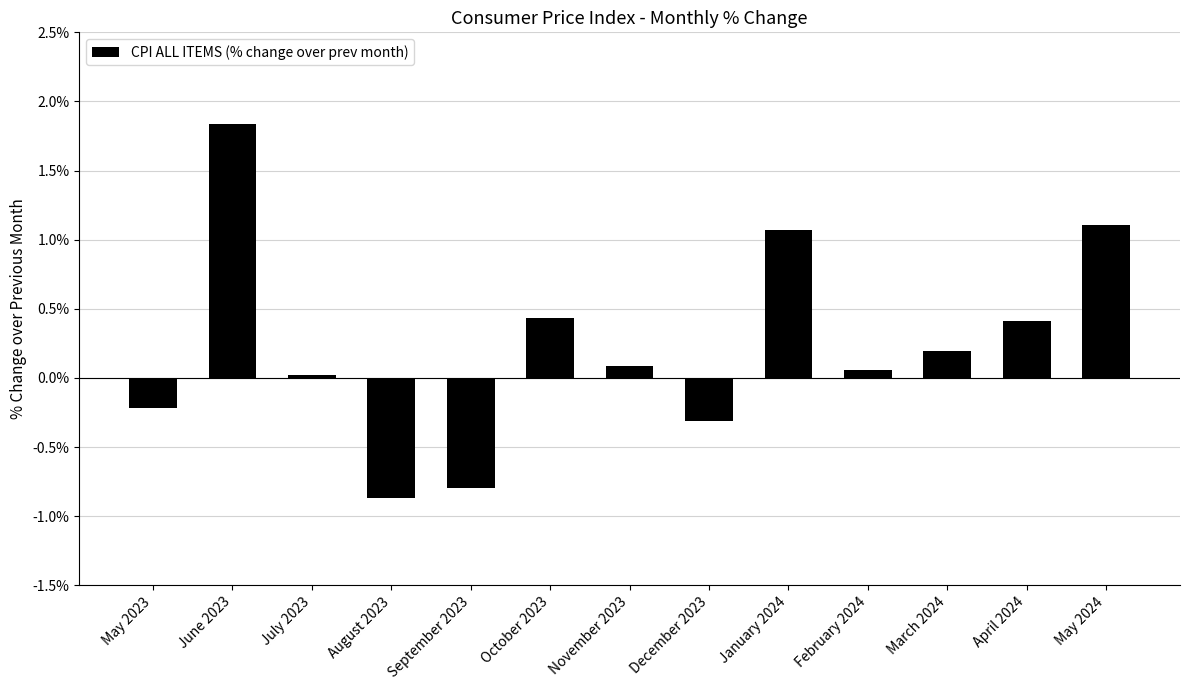

What is the approximate value at October 2023?

0.4